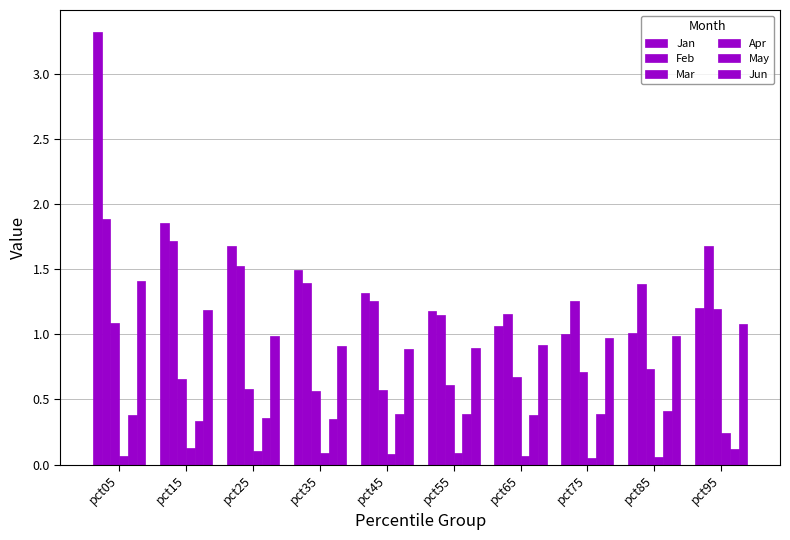

Where is Jan nearest to the value 2?

pct15